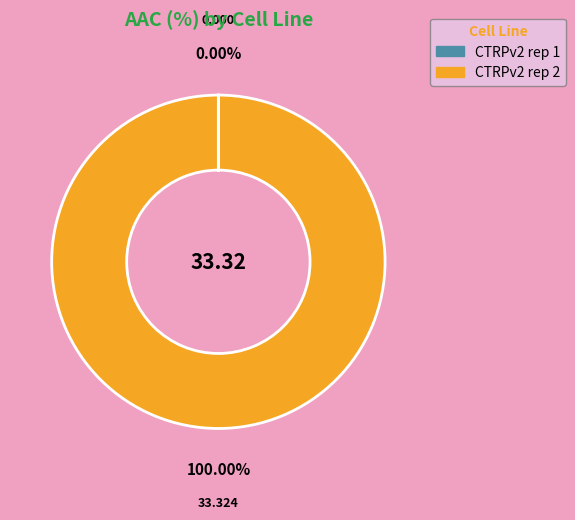

What is the majority slice?

CTRPv2 rep 2